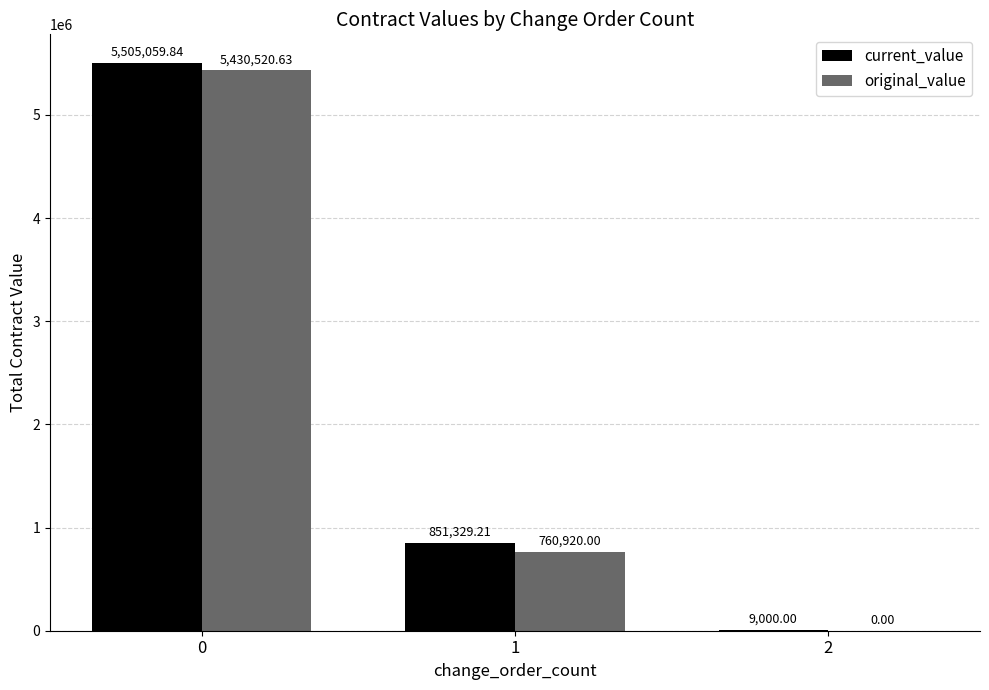

Which series changed the most between 0 and 2?

current_value